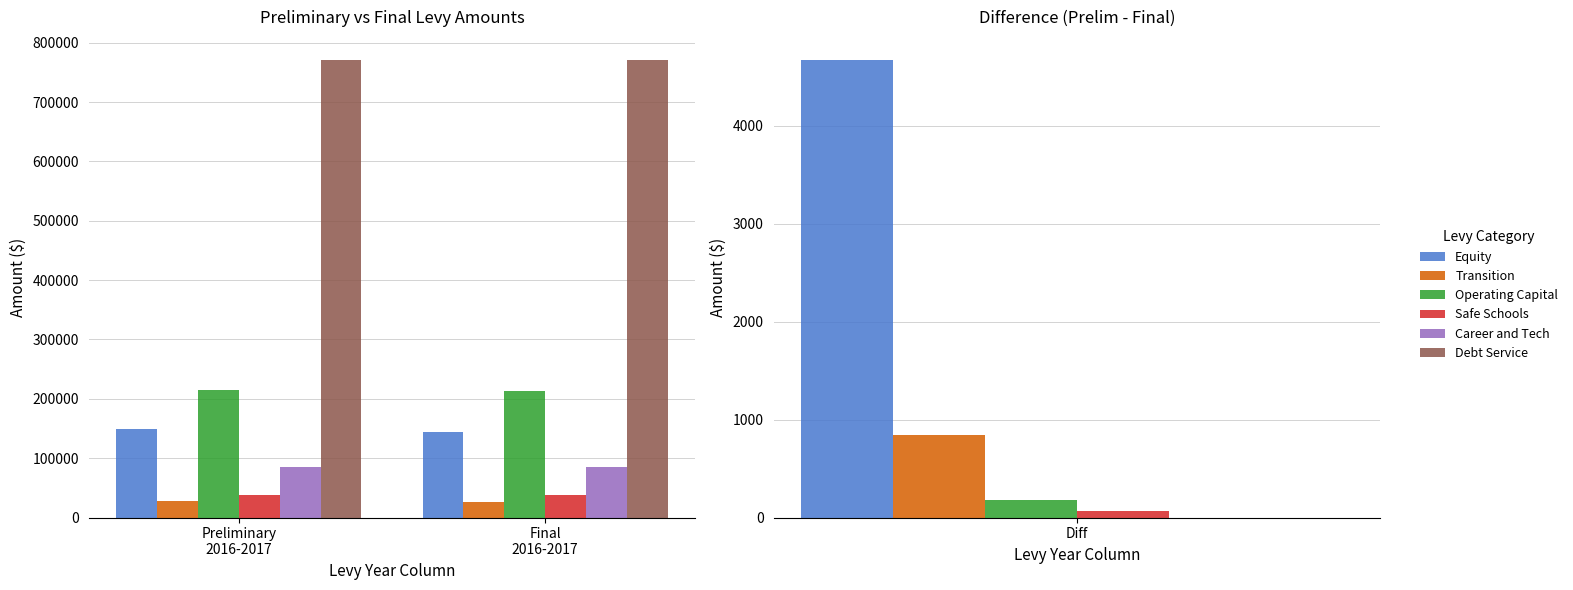

What is the maximum value for Transition?

27110.2